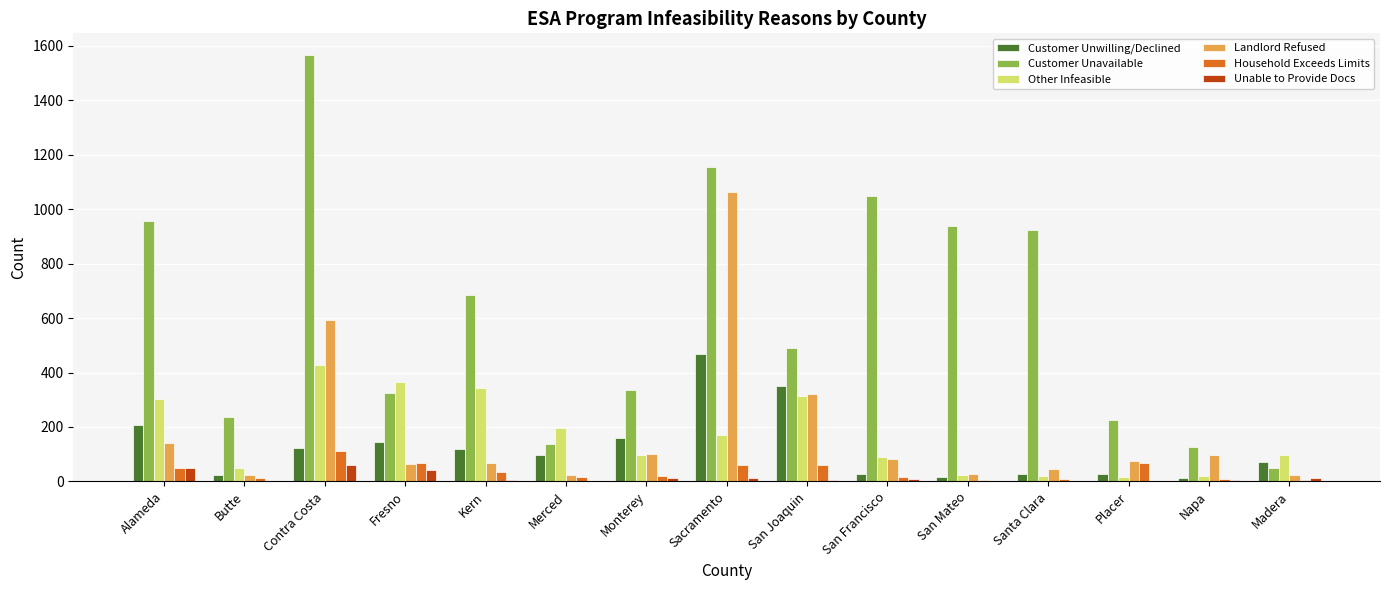

At which label does Customer Unwilling/Declined reach its peak?

Sacramento